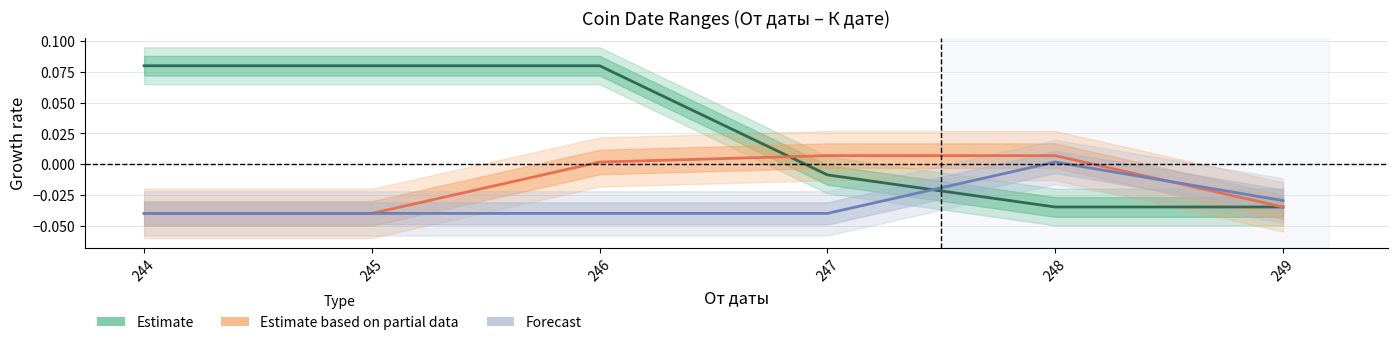

At which category does the chart reach its minimum across all series?

244